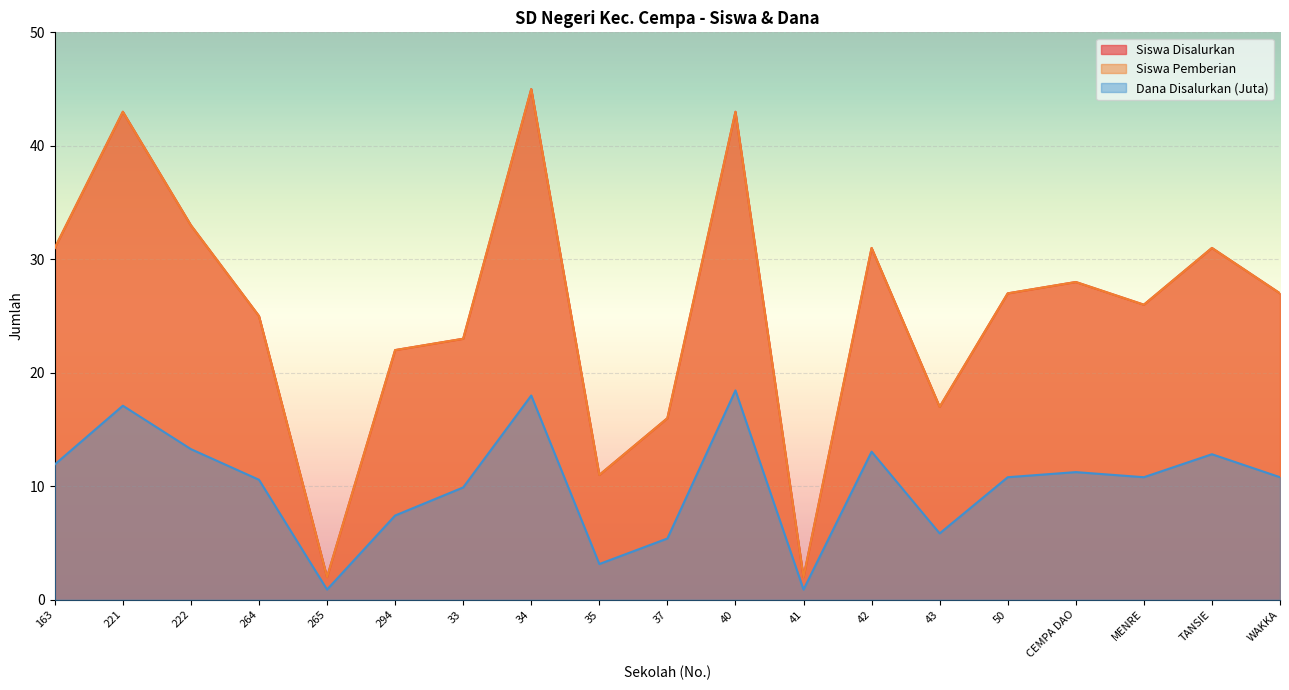

Which series changed the most between 37 and CEMPA DAO?

Siswa Disalurkan